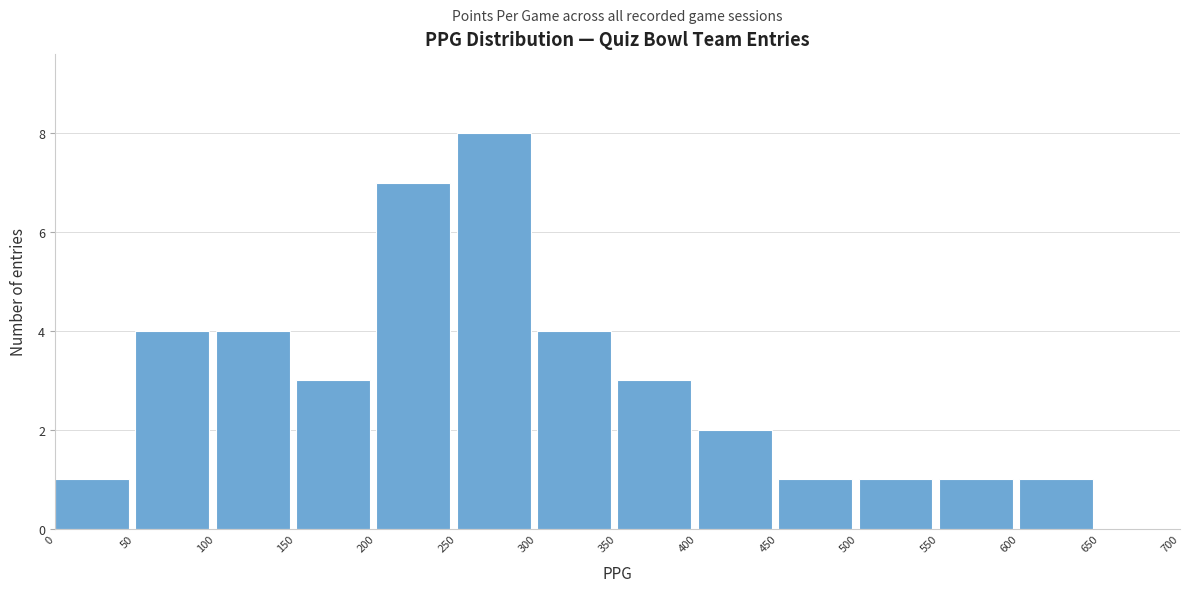

Reading left to right, list every bar in this chart as the range it spans on the x-axis followed by its height. The values are not printed on the chart, so give them approximately, as read against the axis.

0 to 50: 1
50 to 100: 4
100 to 150: 4
150 to 200: 3
200 to 250: 7
250 to 300: 8
300 to 350: 4
350 to 400: 3
400 to 450: 2
450 to 500: 1
500 to 550: 1
550 to 600: 1
600 to 650: 1
650 to 700: 0